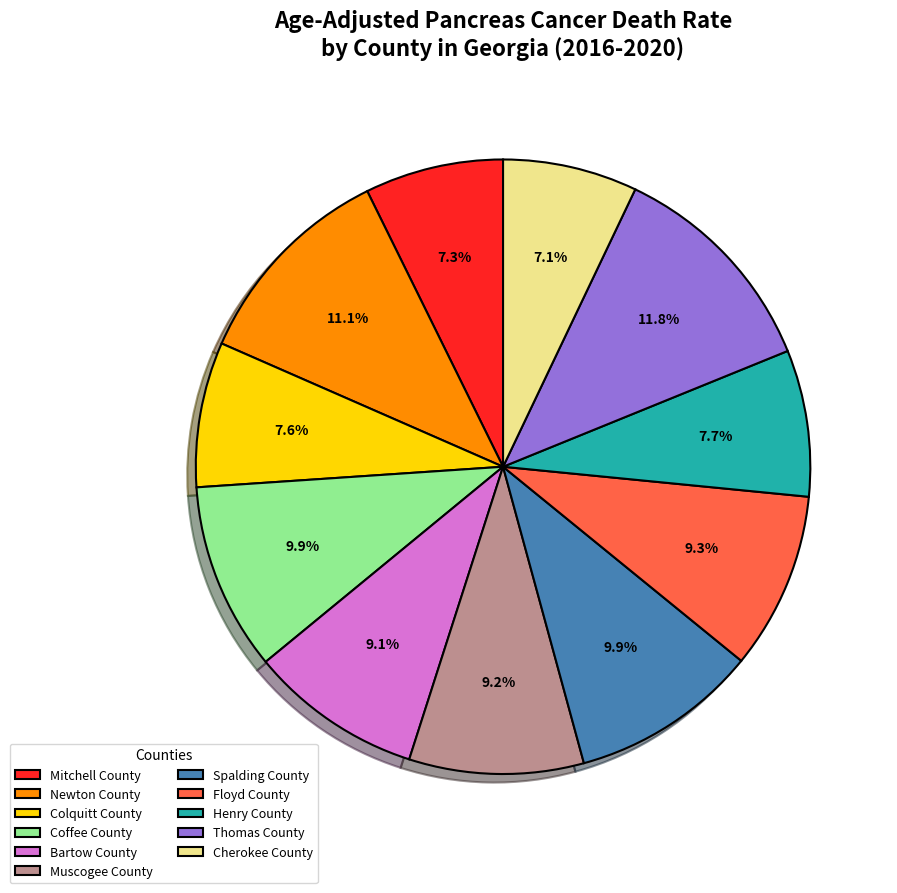

What portion of the pie excludes Bartow County?

90.9%